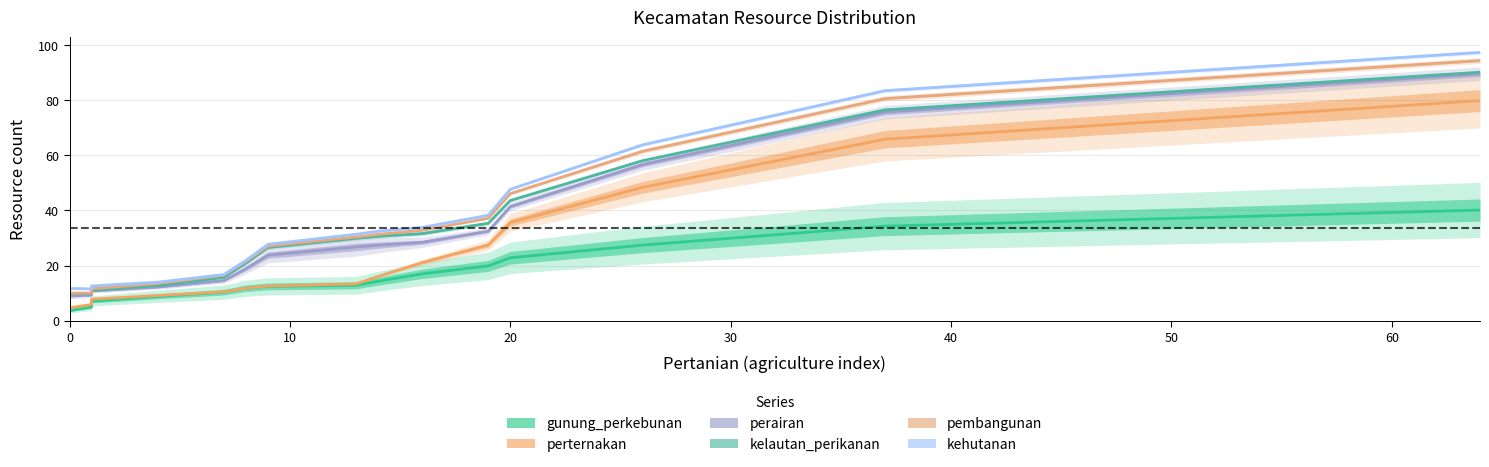

Does the chart display data point markers on the line(s)?

No